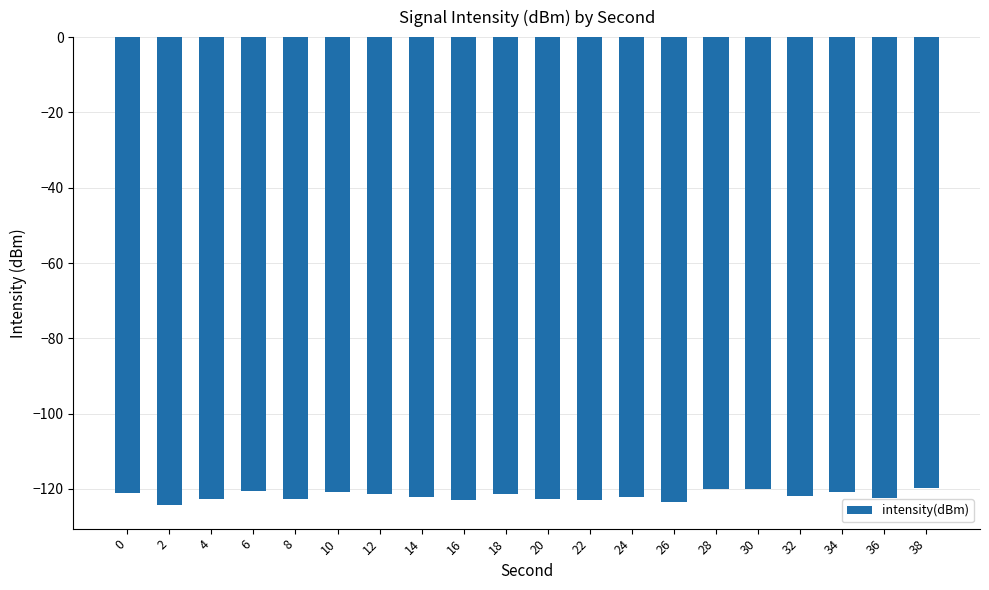

What is the greatest value displayed?

-119.8